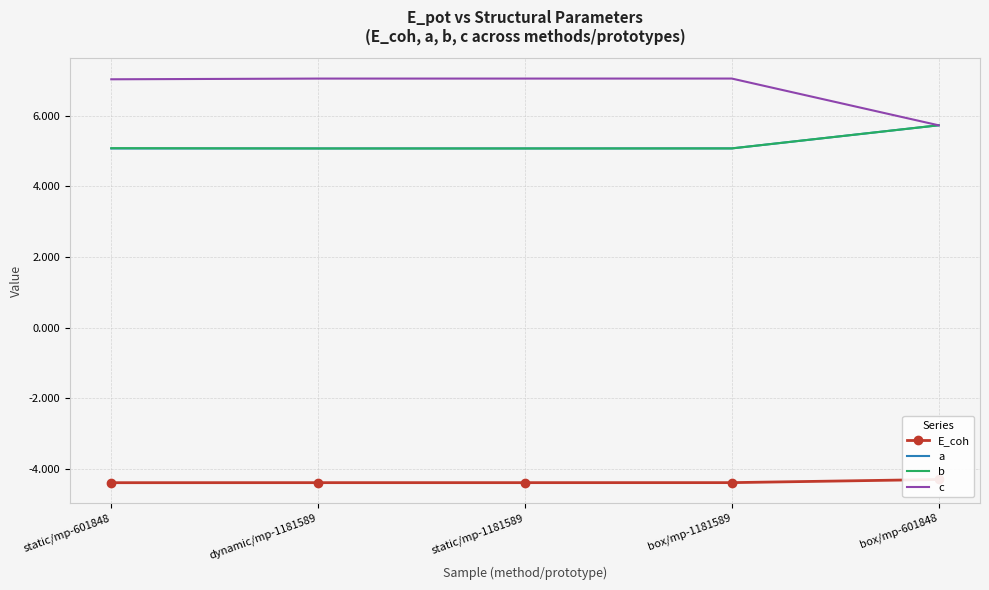

In a, how many points are lower than both neighbors (excluding endpoints)?

1